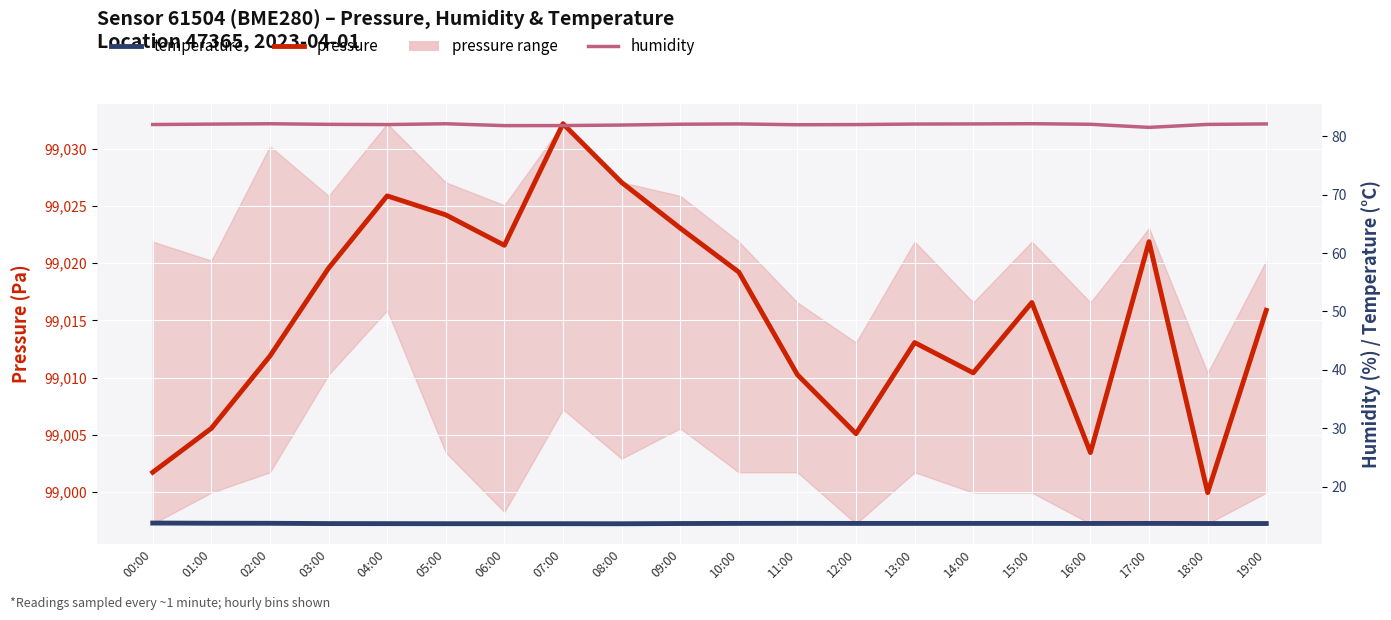

How many data points in pressure are less than 99016?

10